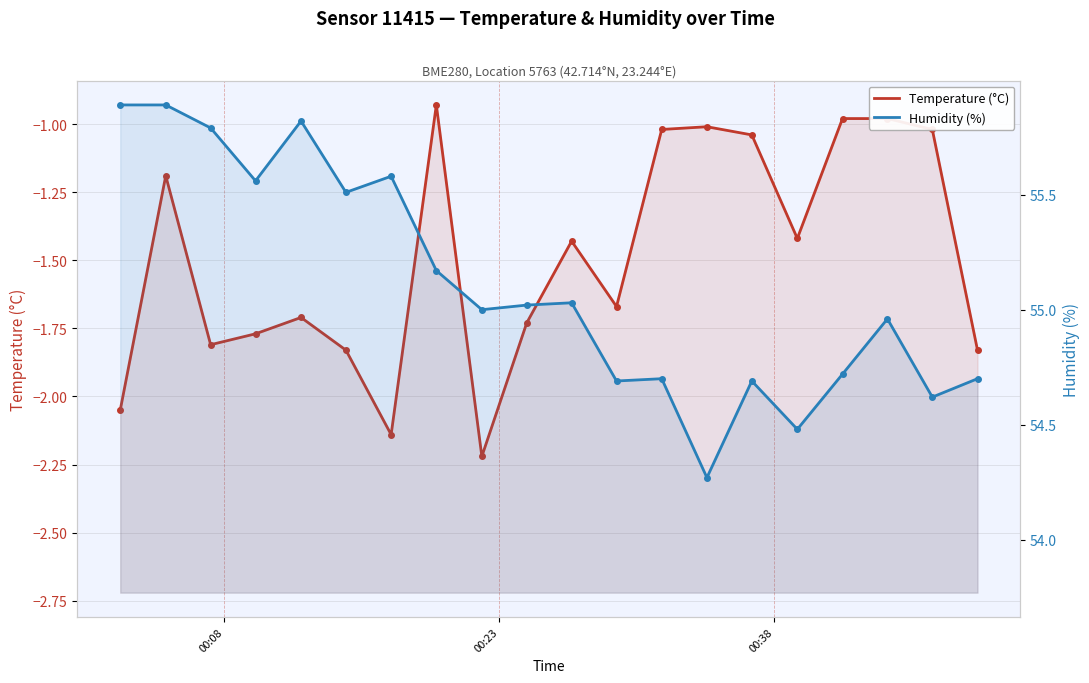

True or false: Humidity (%) and Temperature (°C) cross at least once.

False